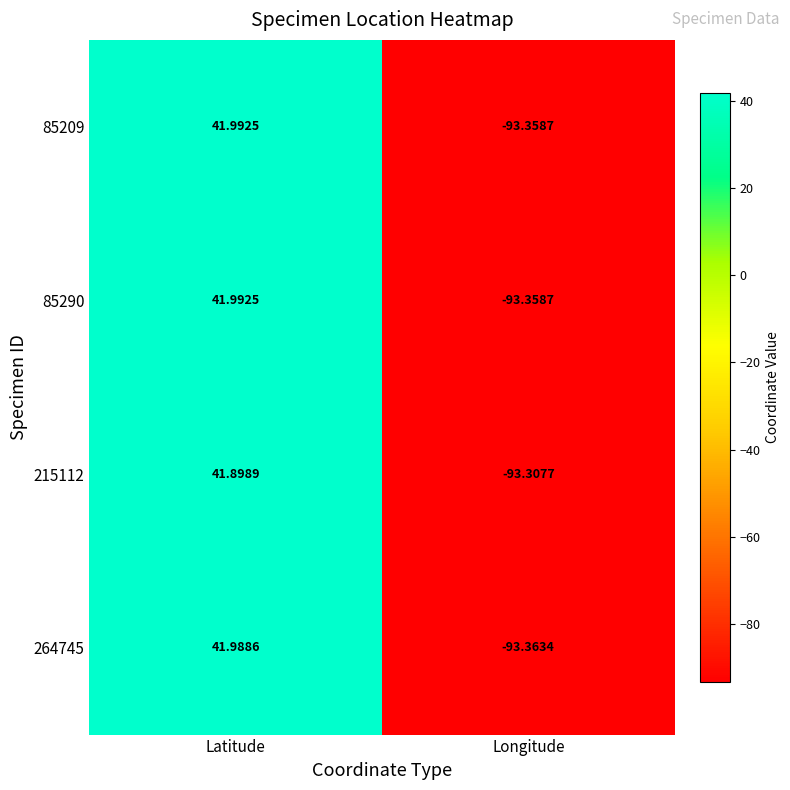

At which category does the chart reach its peak across all series?

Latitude